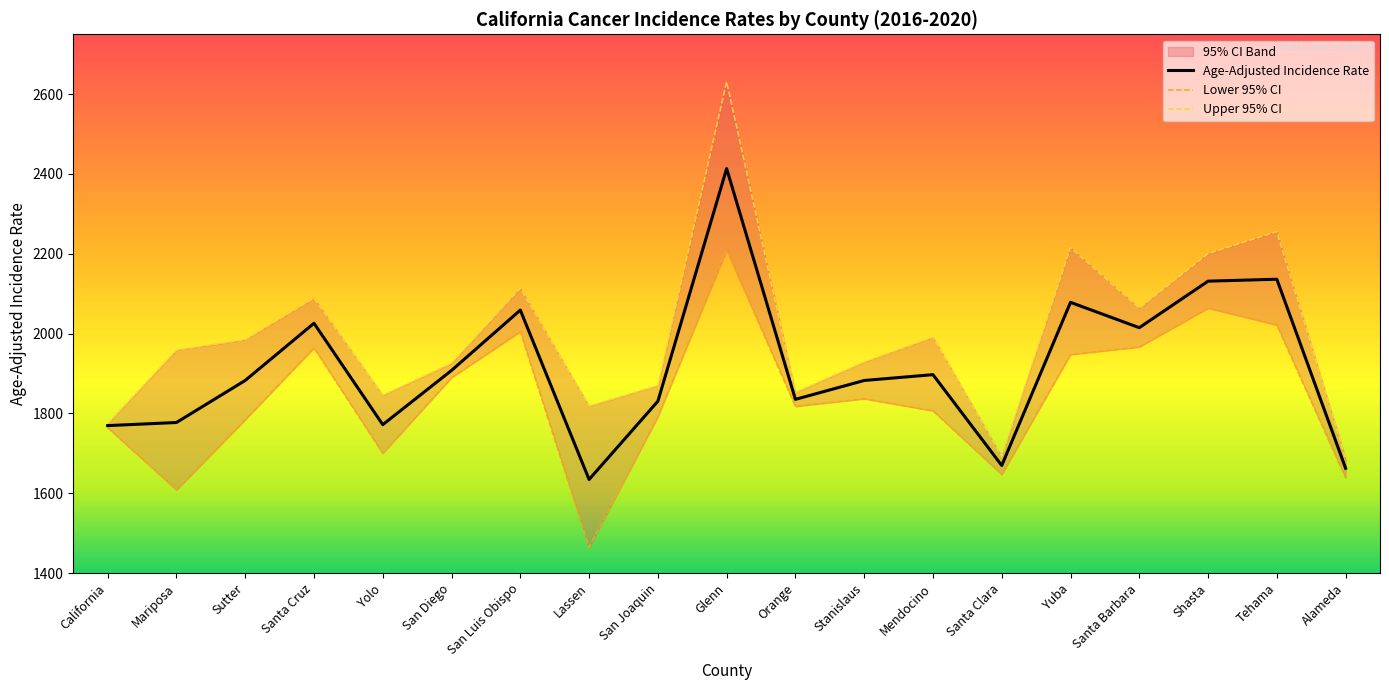

True or false: Upper 95% CI and Age-Adjusted Incidence Rate cross at least once.

False